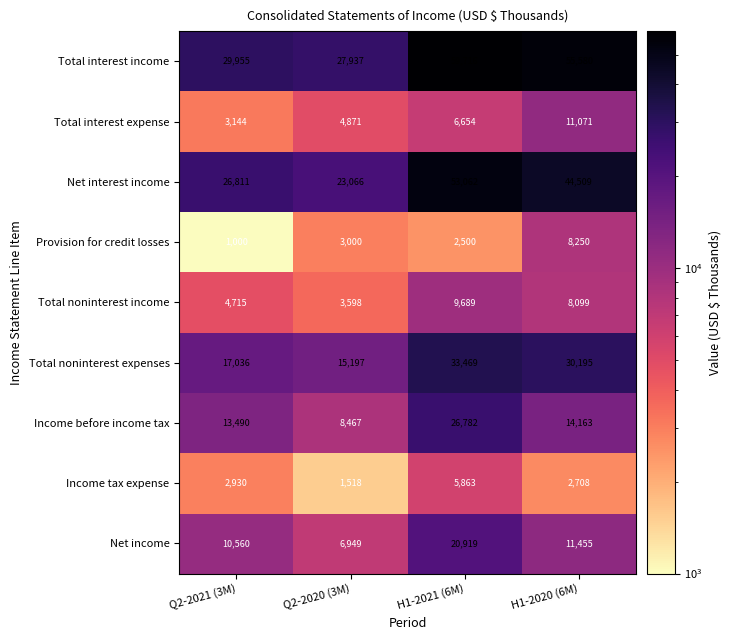

What is the approximate value of Income tax expense at Q2-2020 (3M)?

1518